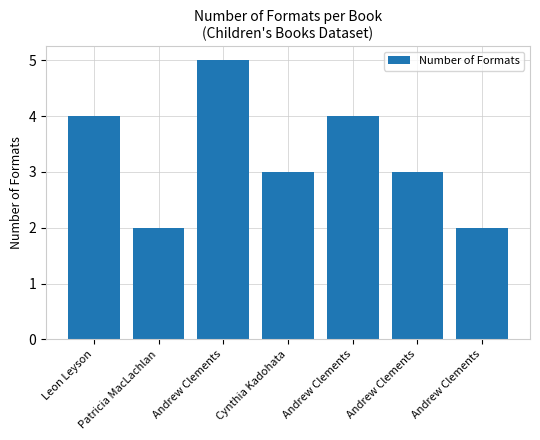

What is the sum of the values at Leon Leyson and Patricia MacLachlan?

6